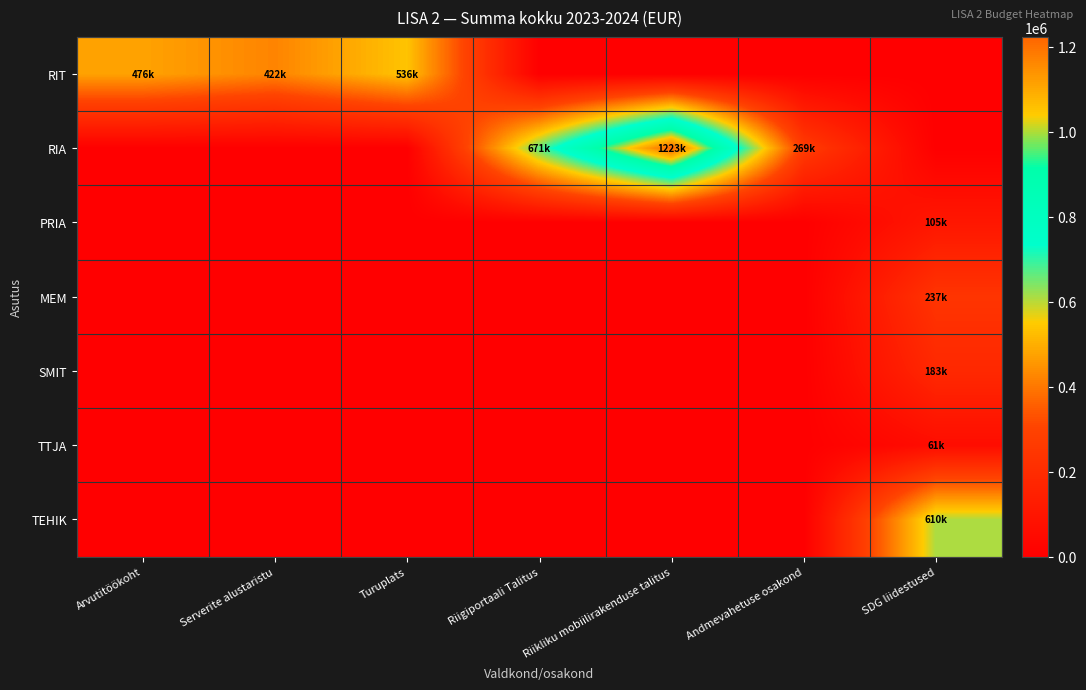

At how many categories does at least one series exceed 521576?

4